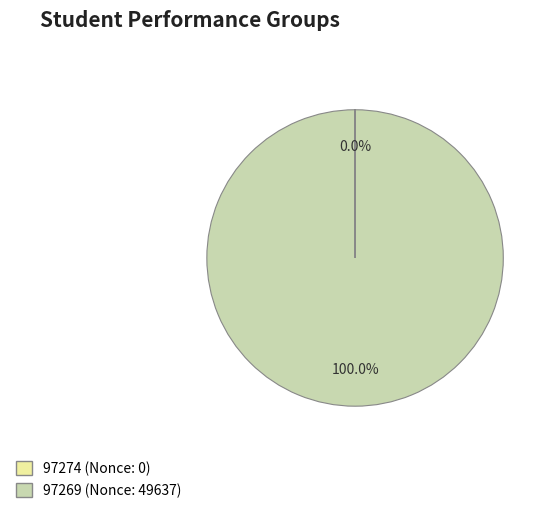

Which slice is the largest?

97269